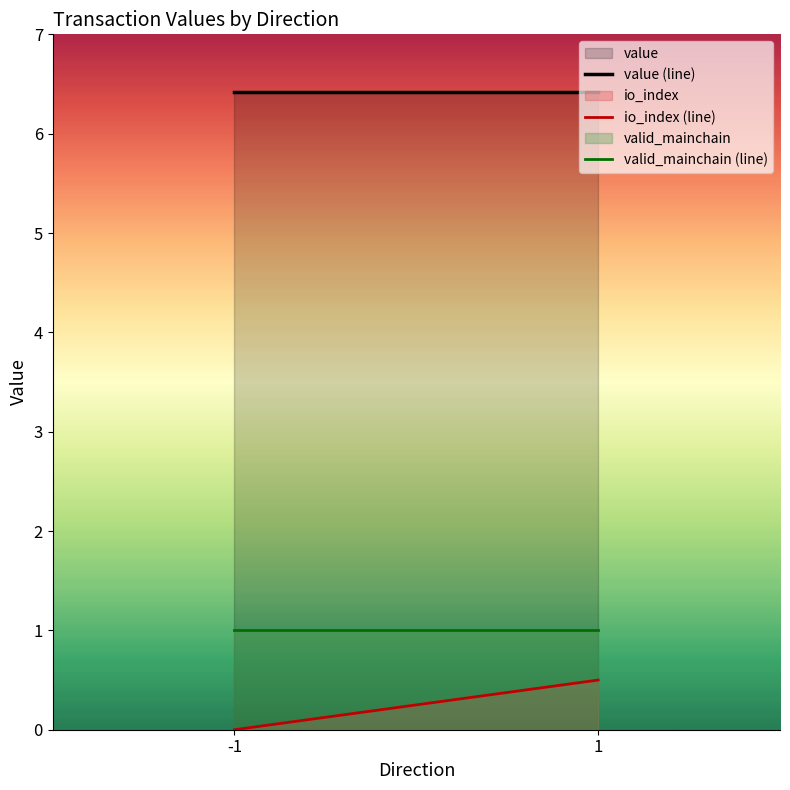

Reading right to left, transcribe all the data shown in this chart.

value (line): 6.4	6.4
io_index (line): 0.5	0.0
valid_mainchain (line): 1.0	1.0